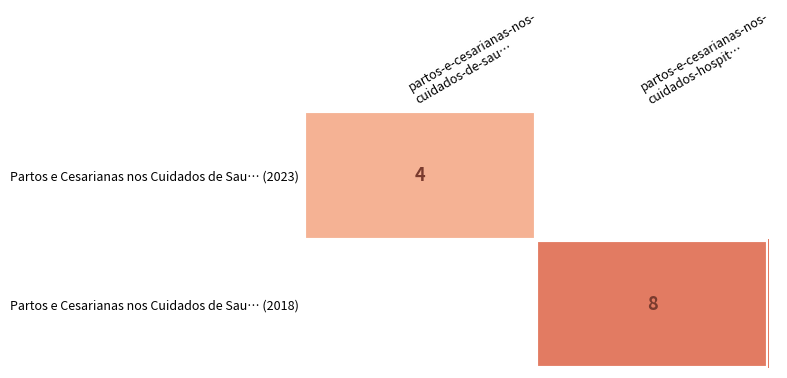

List the labels in order of Partos e Cesarianas nos Cuidados de Sau… (2023) value, smallest first.

partos-e-cesarianas-nos- cuidados-de-sau…, partos-e-cesarianas-nos- cuidados-hospit…